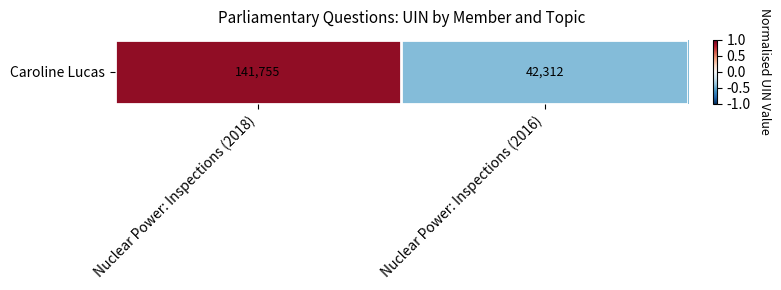

What is the minimum value shown in the chart?

-0.4